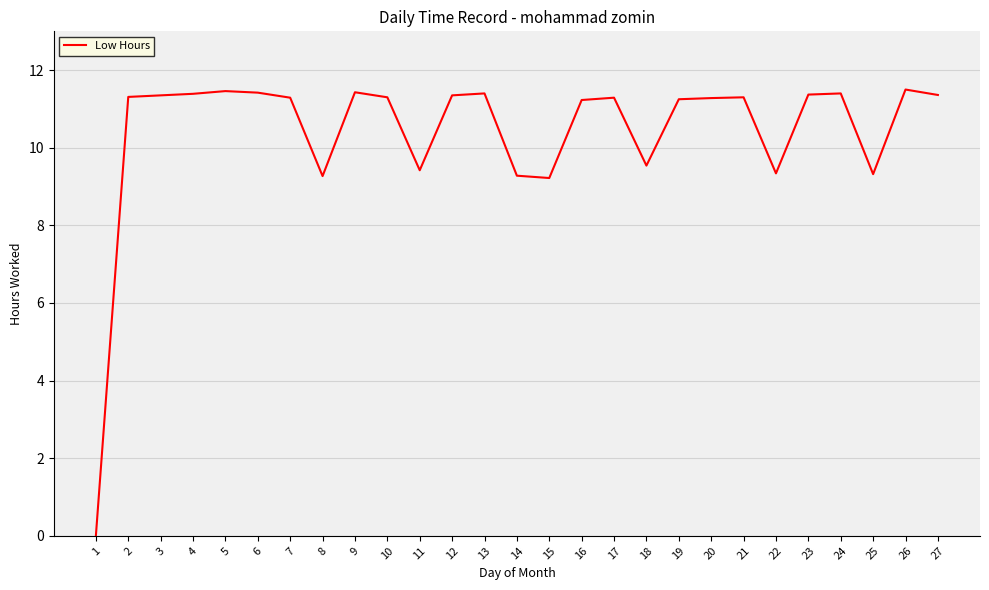

True or false: the data shows 6.0 at 21.

False